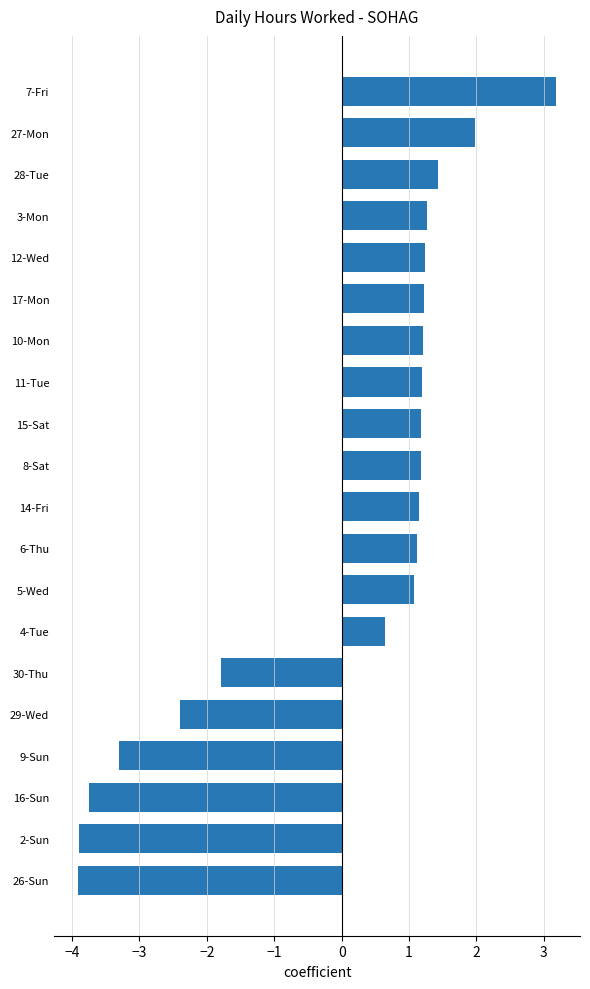

Which label corresponds to the largest value in the chart?

7-Fri